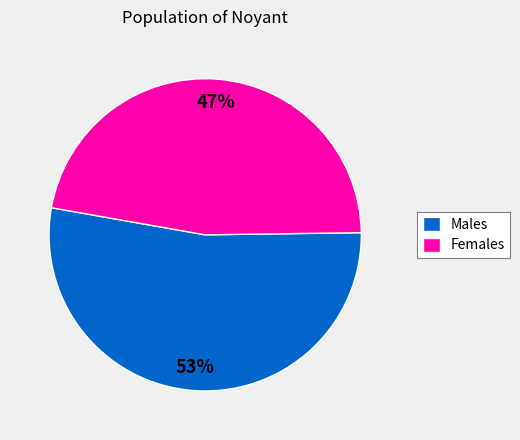

Count the number of slices in the pie.

2